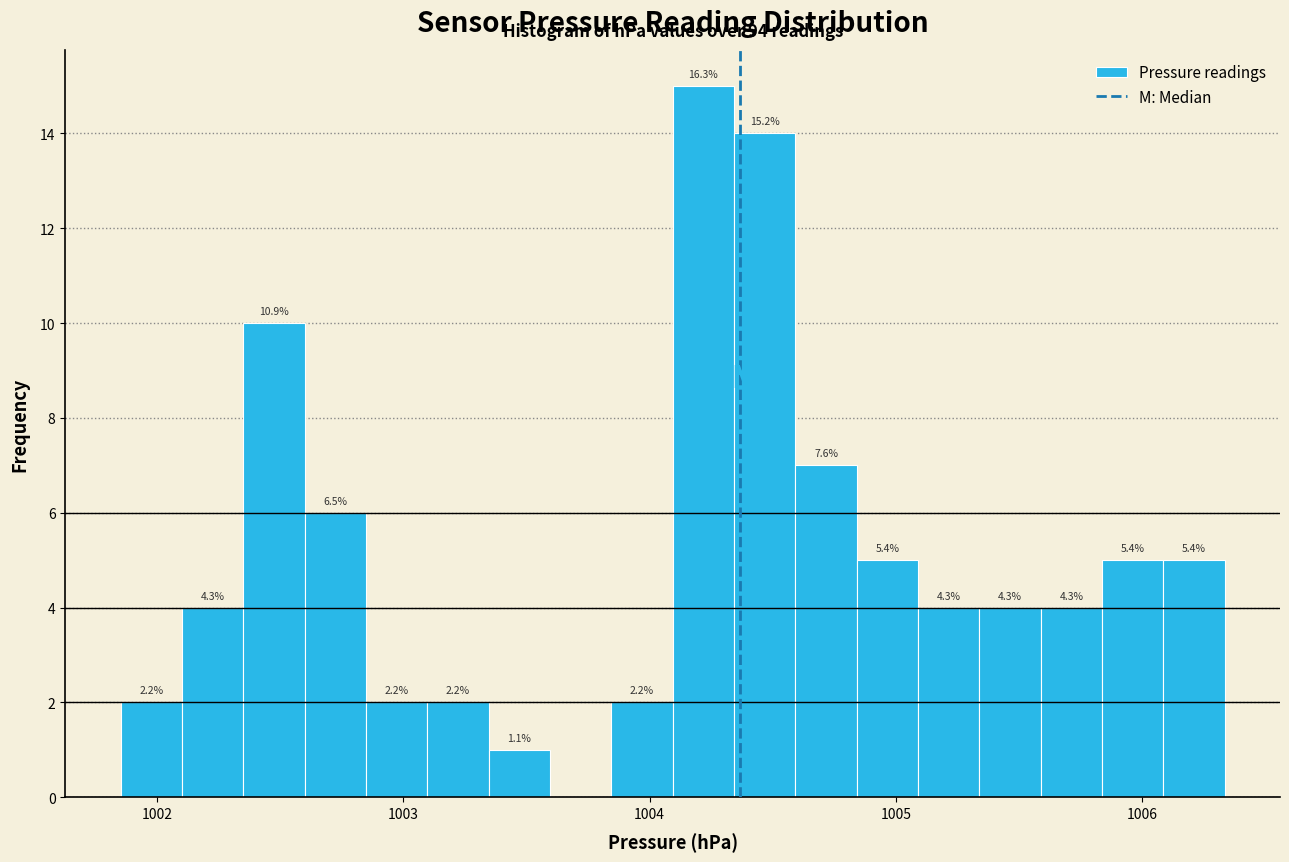

Read against the x-axis, roughly where is the centre of the tallest bar?

1004.2